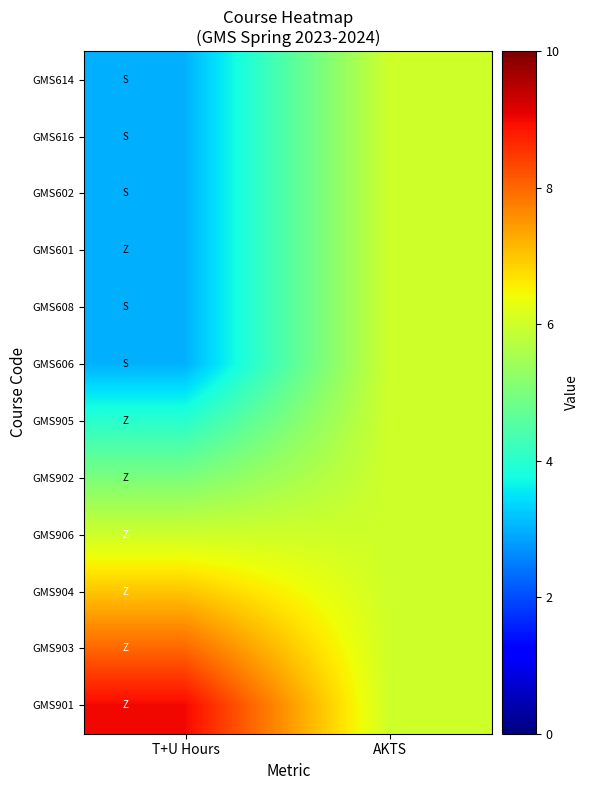

Rank the series at AKTS from lowest to highest value.

GMS614, GMS616, GMS602, GMS601, GMS608, GMS606, GMS905, GMS902, GMS906, GMS904, GMS903, GMS901